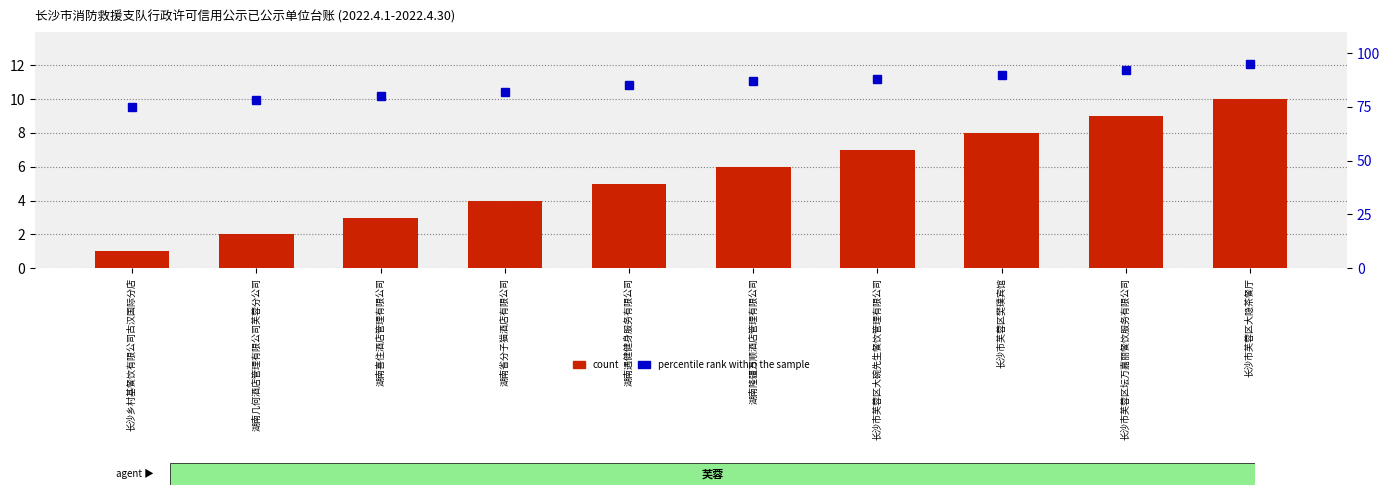

What is the difference between the maximum and minimum values in the percentile rank within the sample series?

20